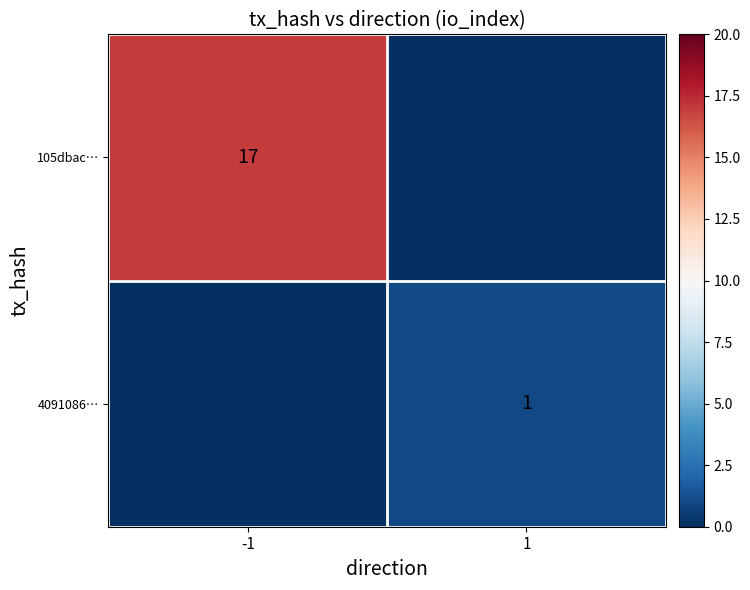

The value of 4091086… at 1 is 1. True or false?

True